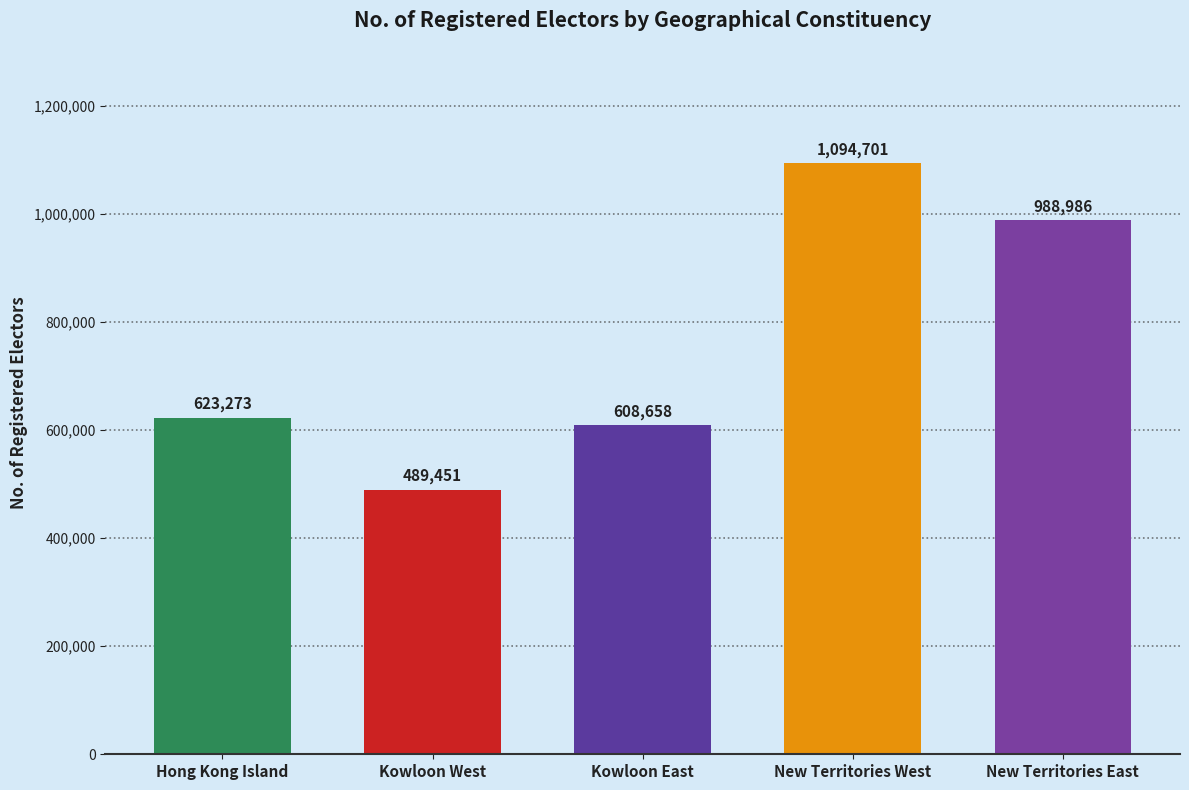

Count the number of categories in the chart.

5